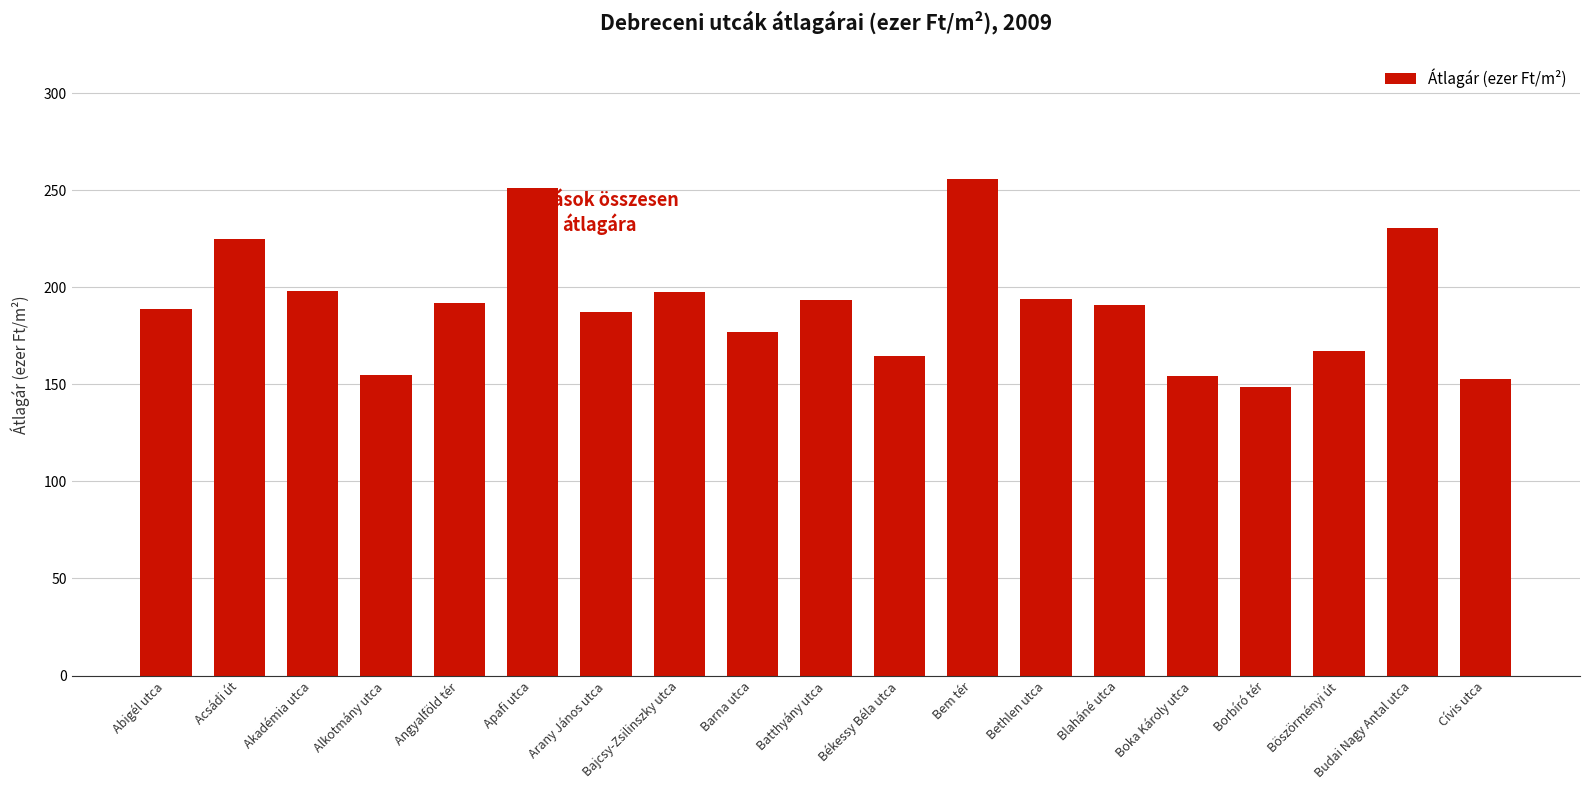

What value does the data have at Blaháné utca?

190.8